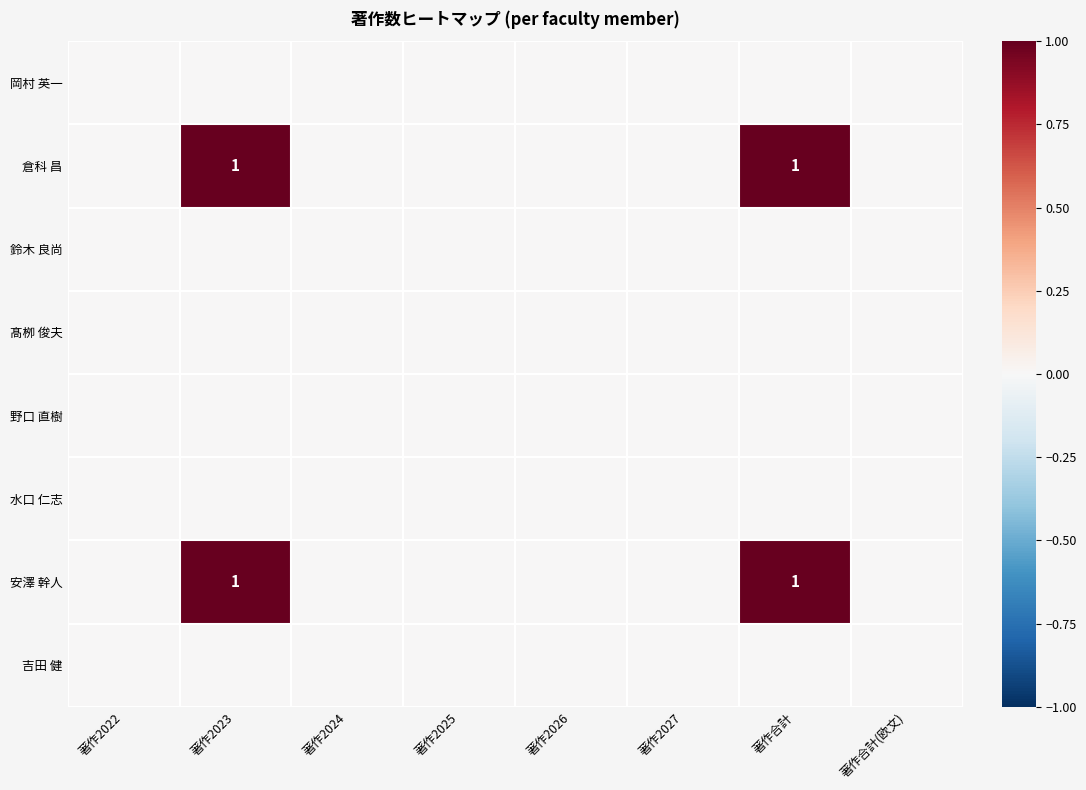

Which series has the largest total across all categories?

倉科 昌